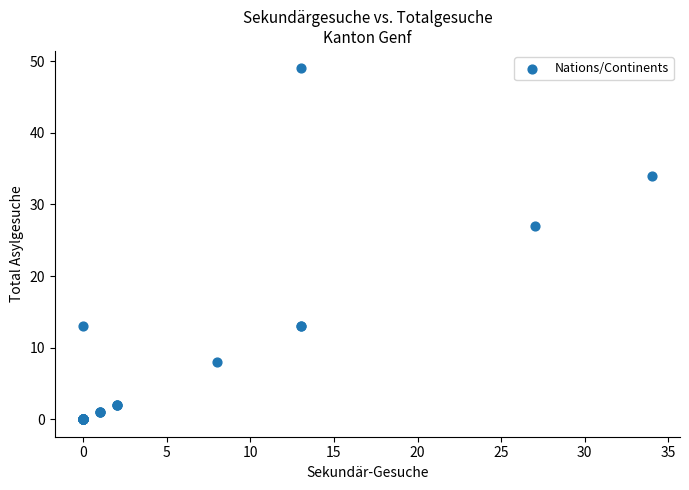

What Y value in the scatter plot is closest to 24?

27